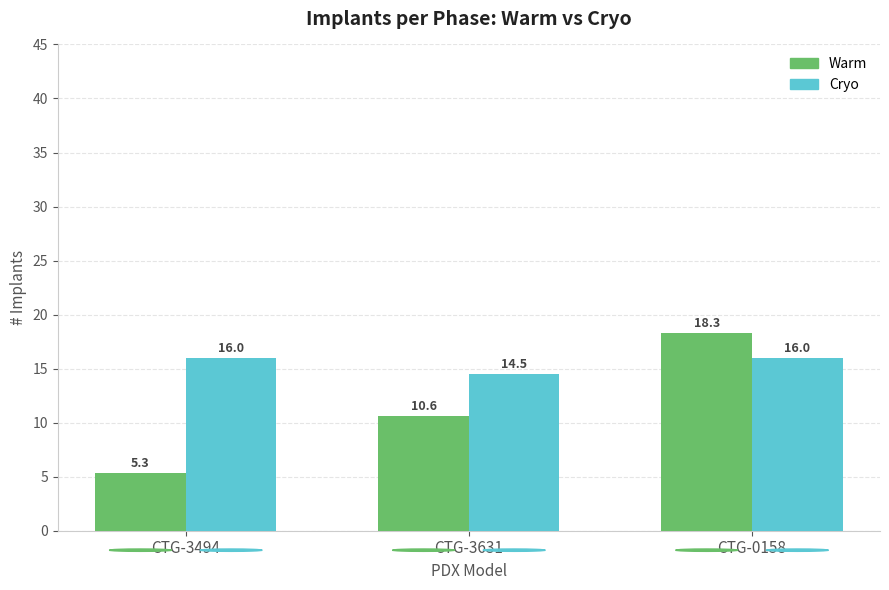

What is the highest value of the Warm series?

18.3